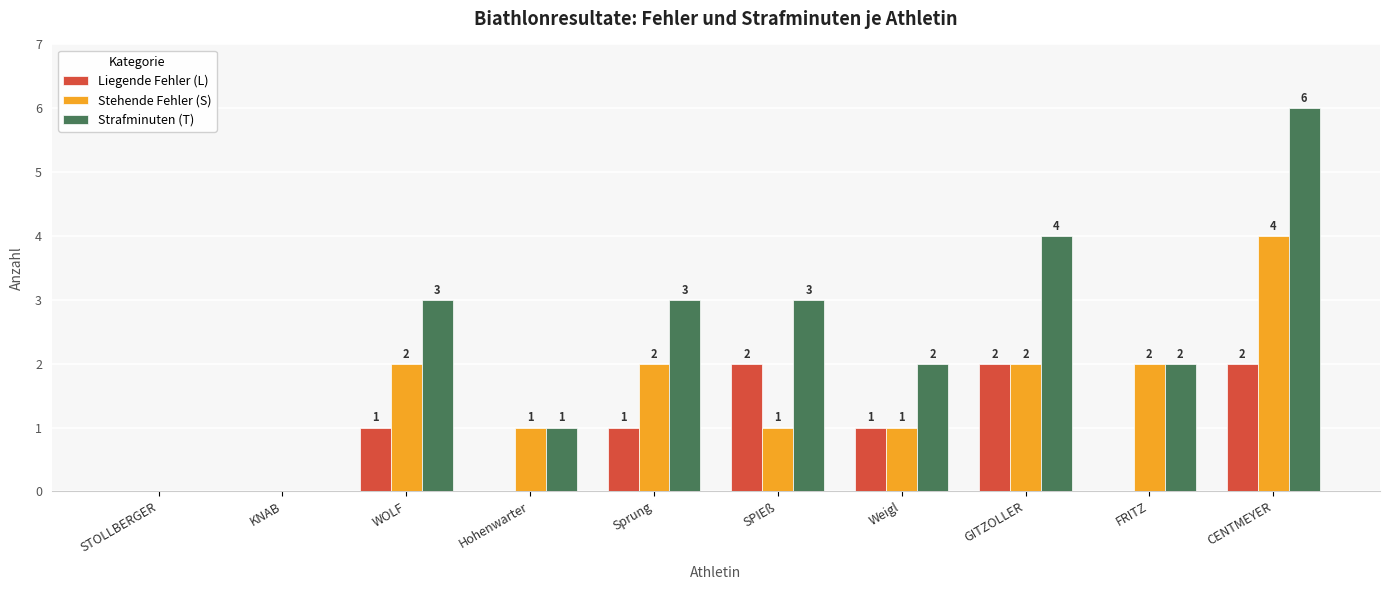

What is the average value of the Liegende Fehler (L) series?

1